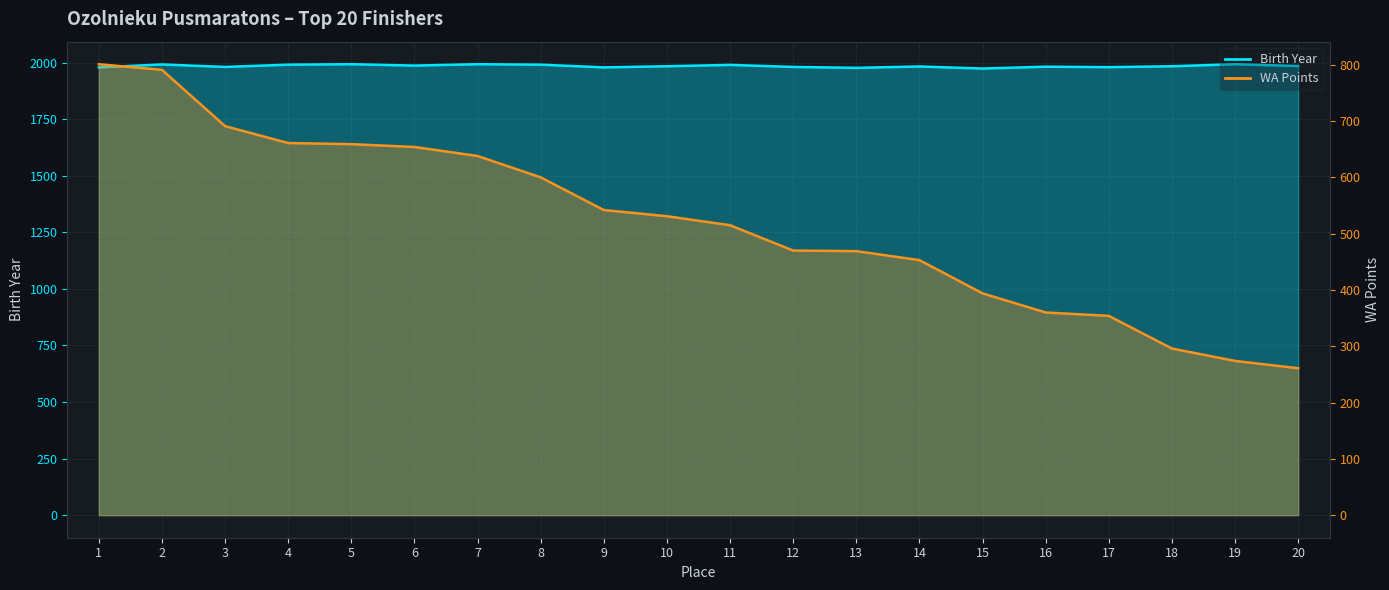

At which category does the chart reach its minimum across all series?

20